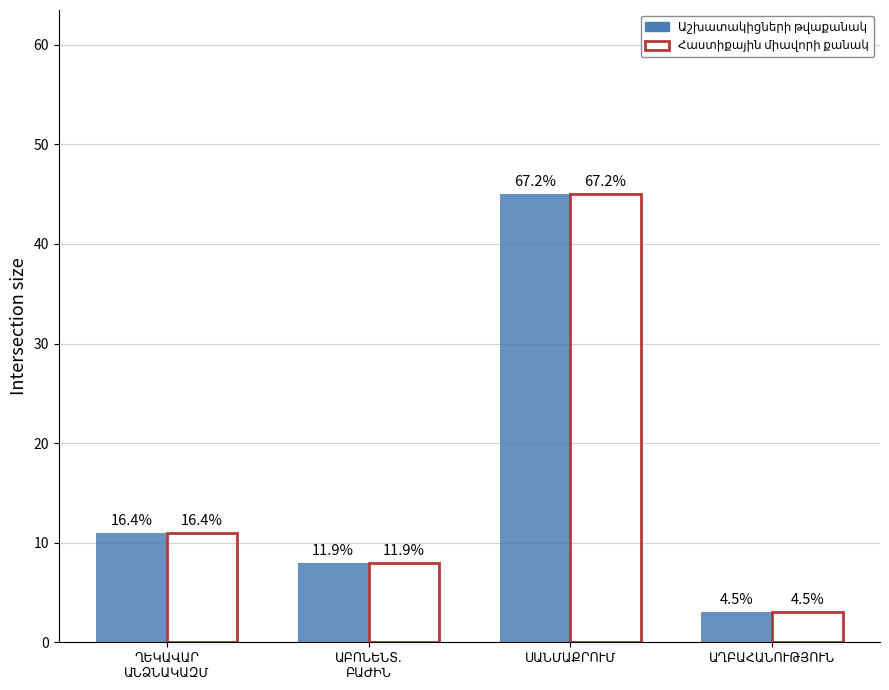

How many bars are there in each group?

2